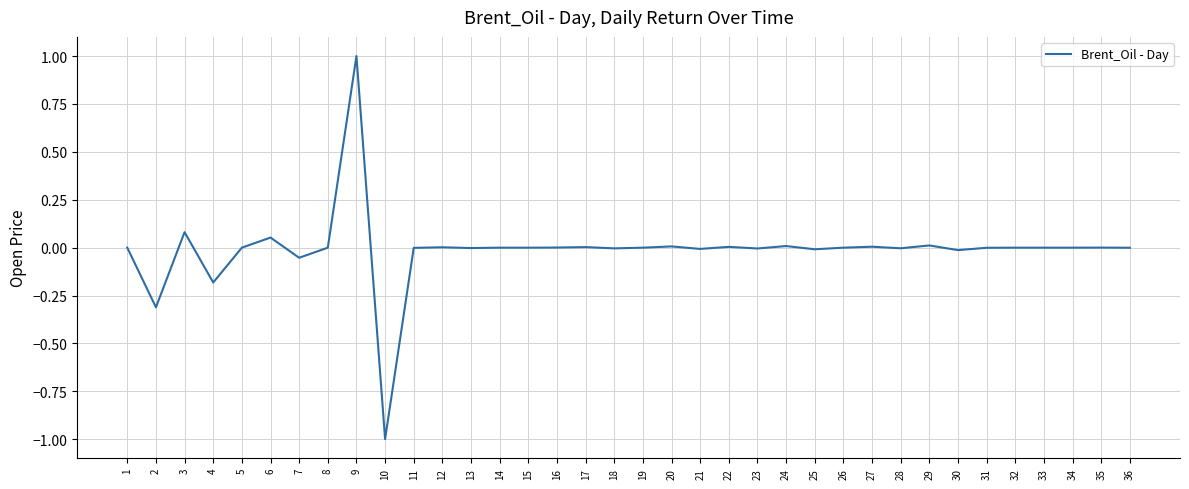

What is the sum of all values?

-0.4